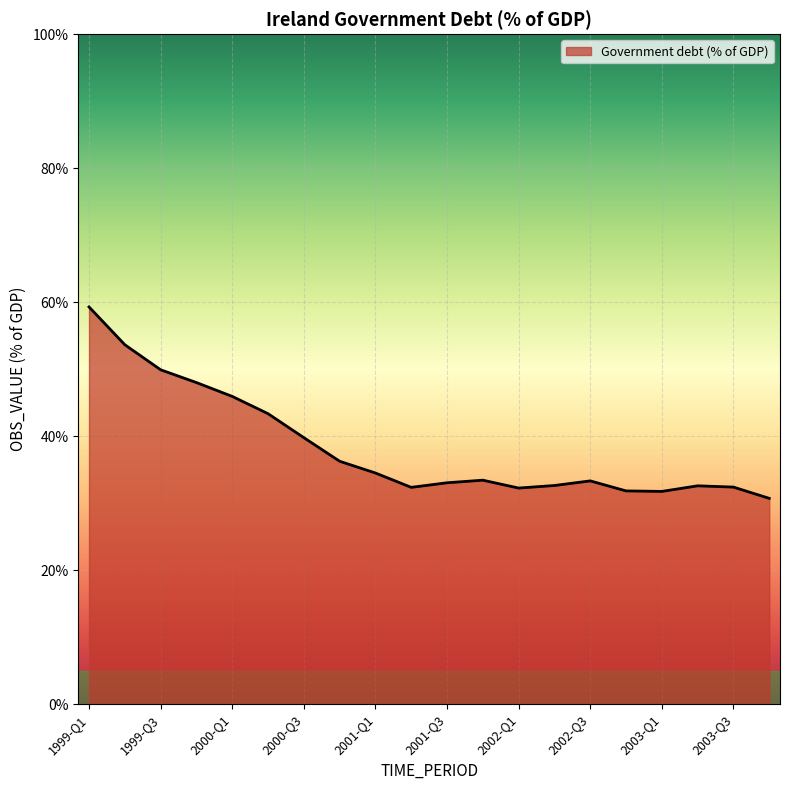

What is the maximum value shown in the chart?

59.3